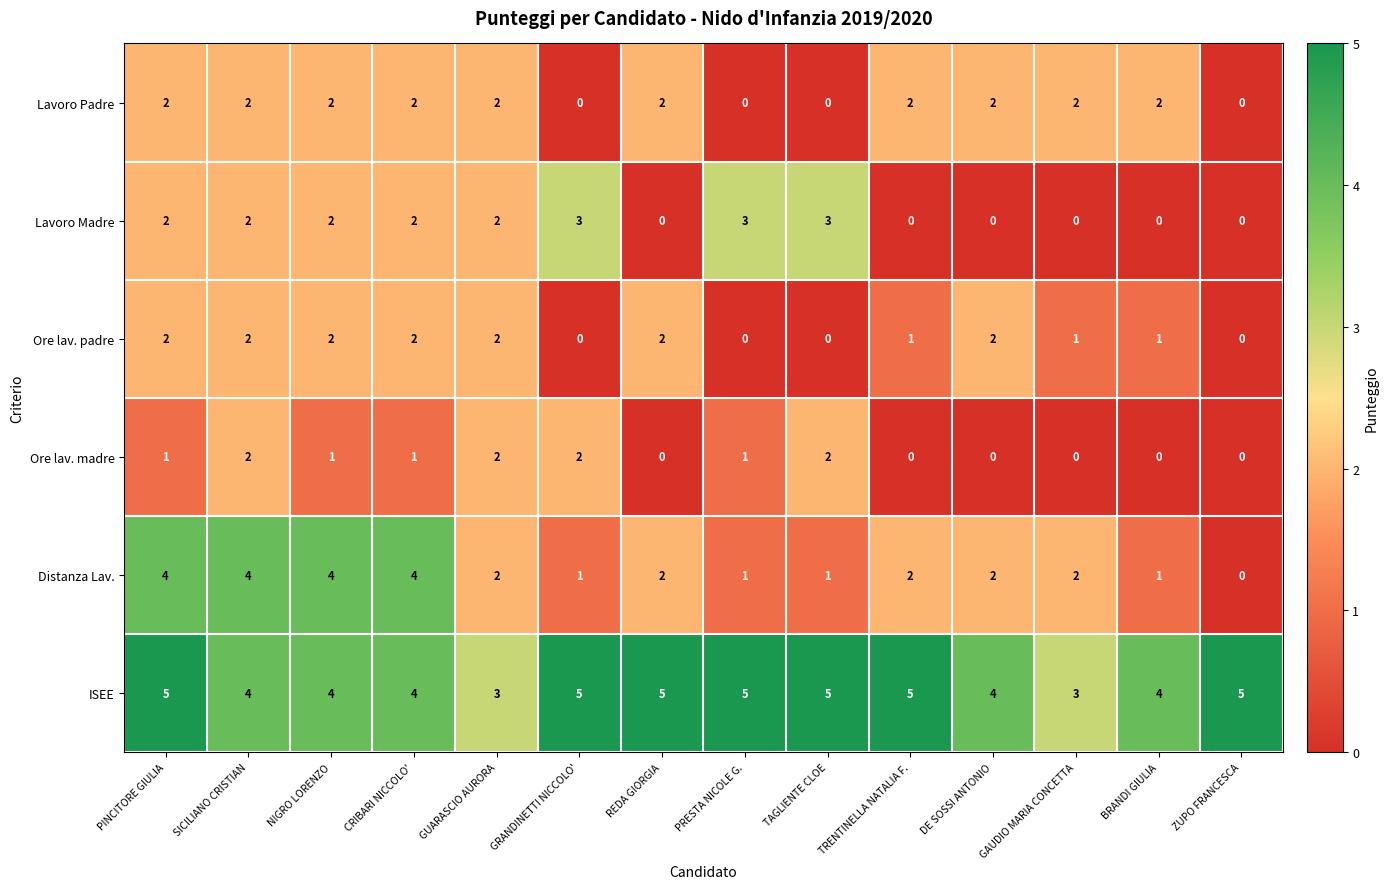

The Lavoro Madre series shows 1 at NIGRO LORENZO. True or false?

False